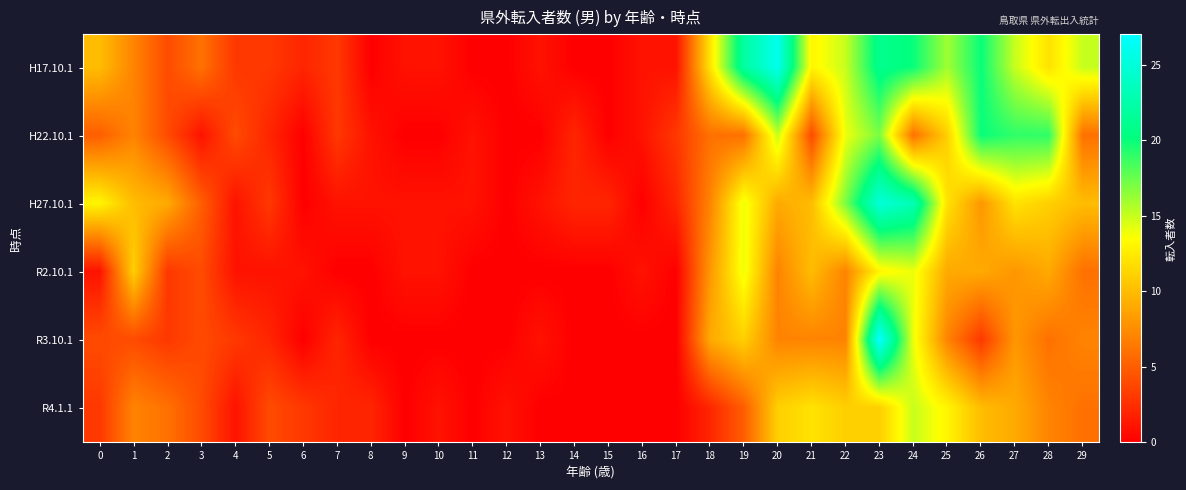

Which category has the lowest value across all series?

8